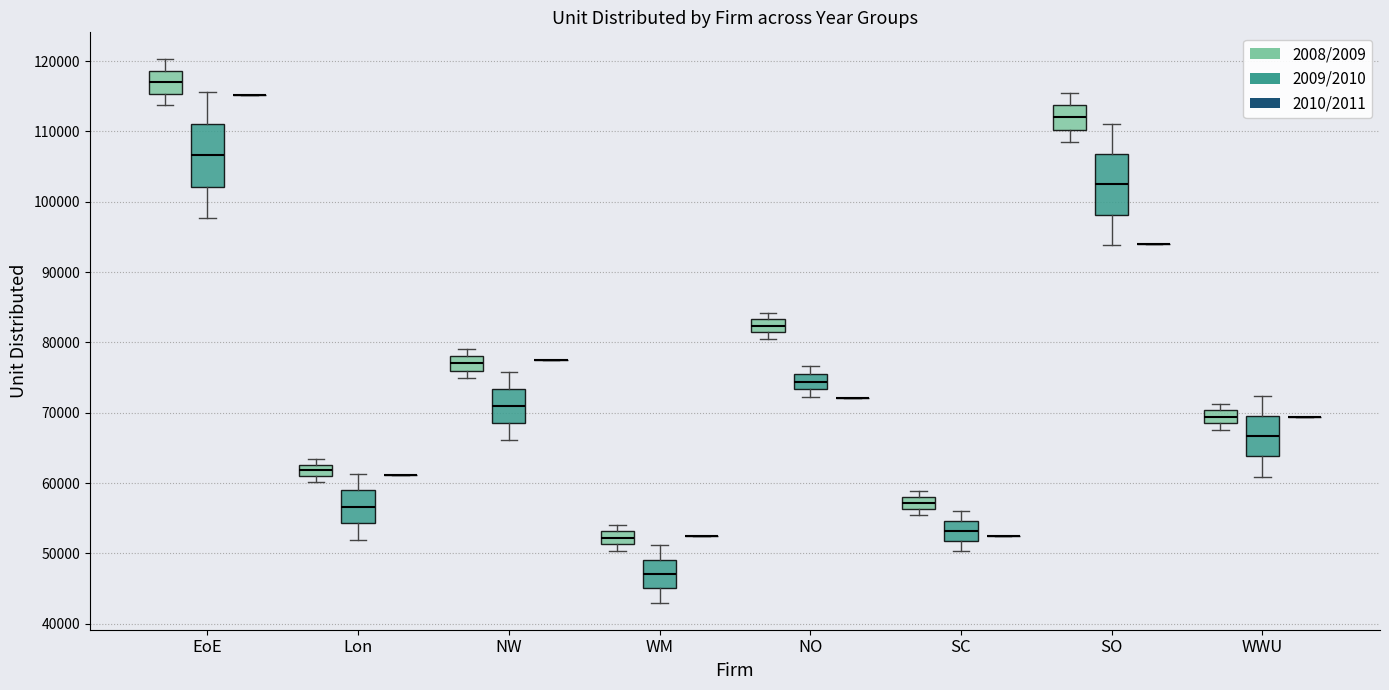

Where does the upper whisker of the box for SO (2008/2009) end on the y-axis? The values are not printed on the chart, so give them approximately, as read against the axis.

115000